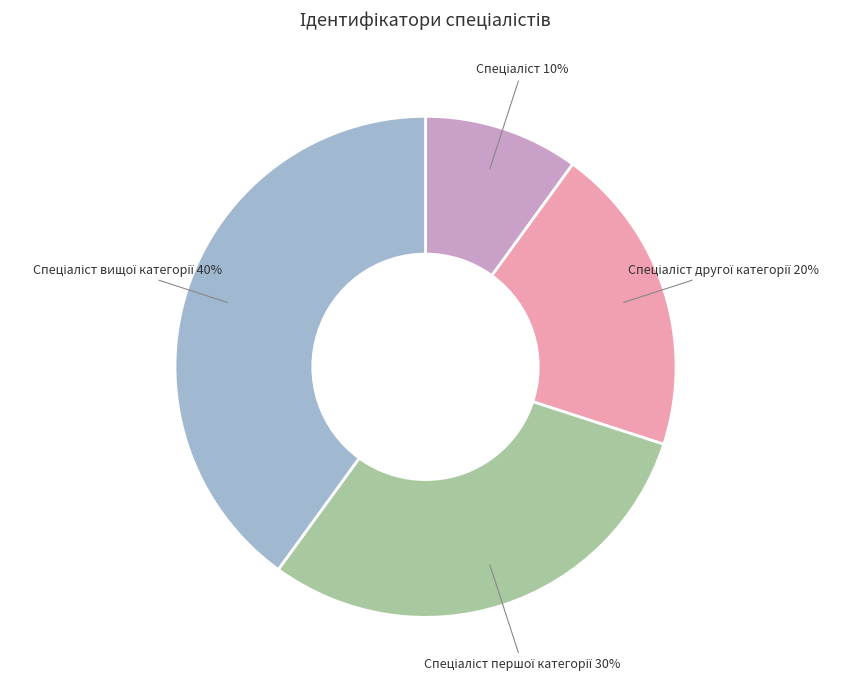

Is there any slice that represents more than half of the pie?

No